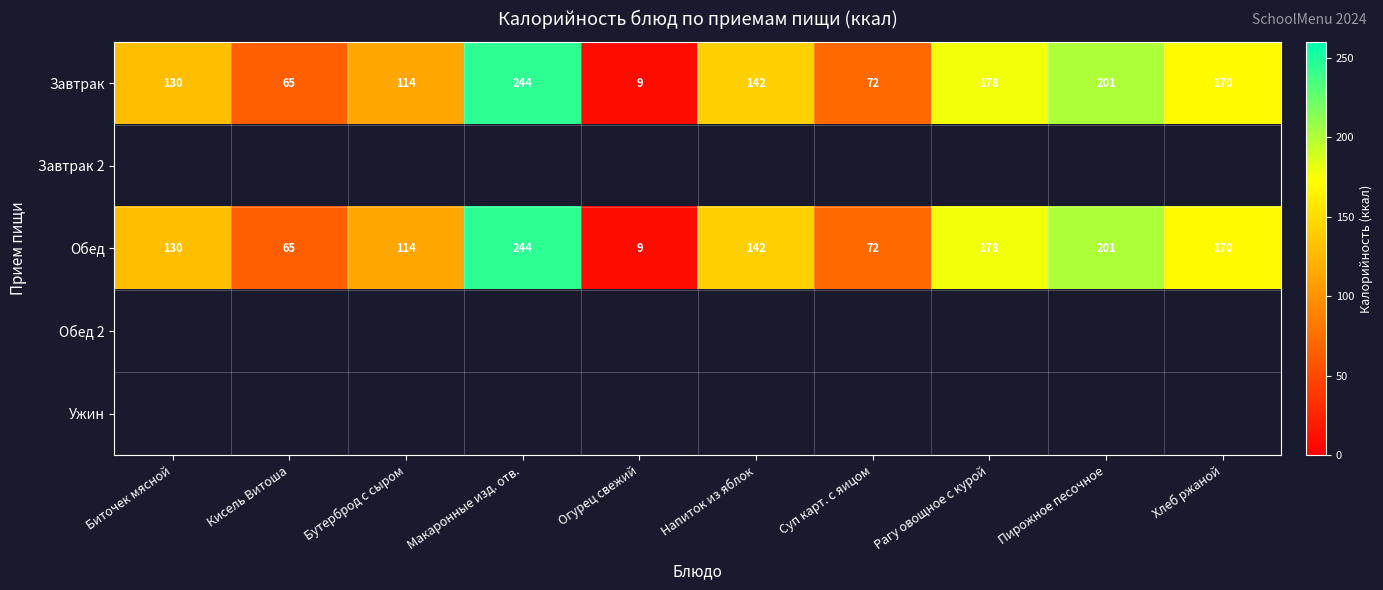

What is the difference between the maximum and minimum values in the Обед series?

235